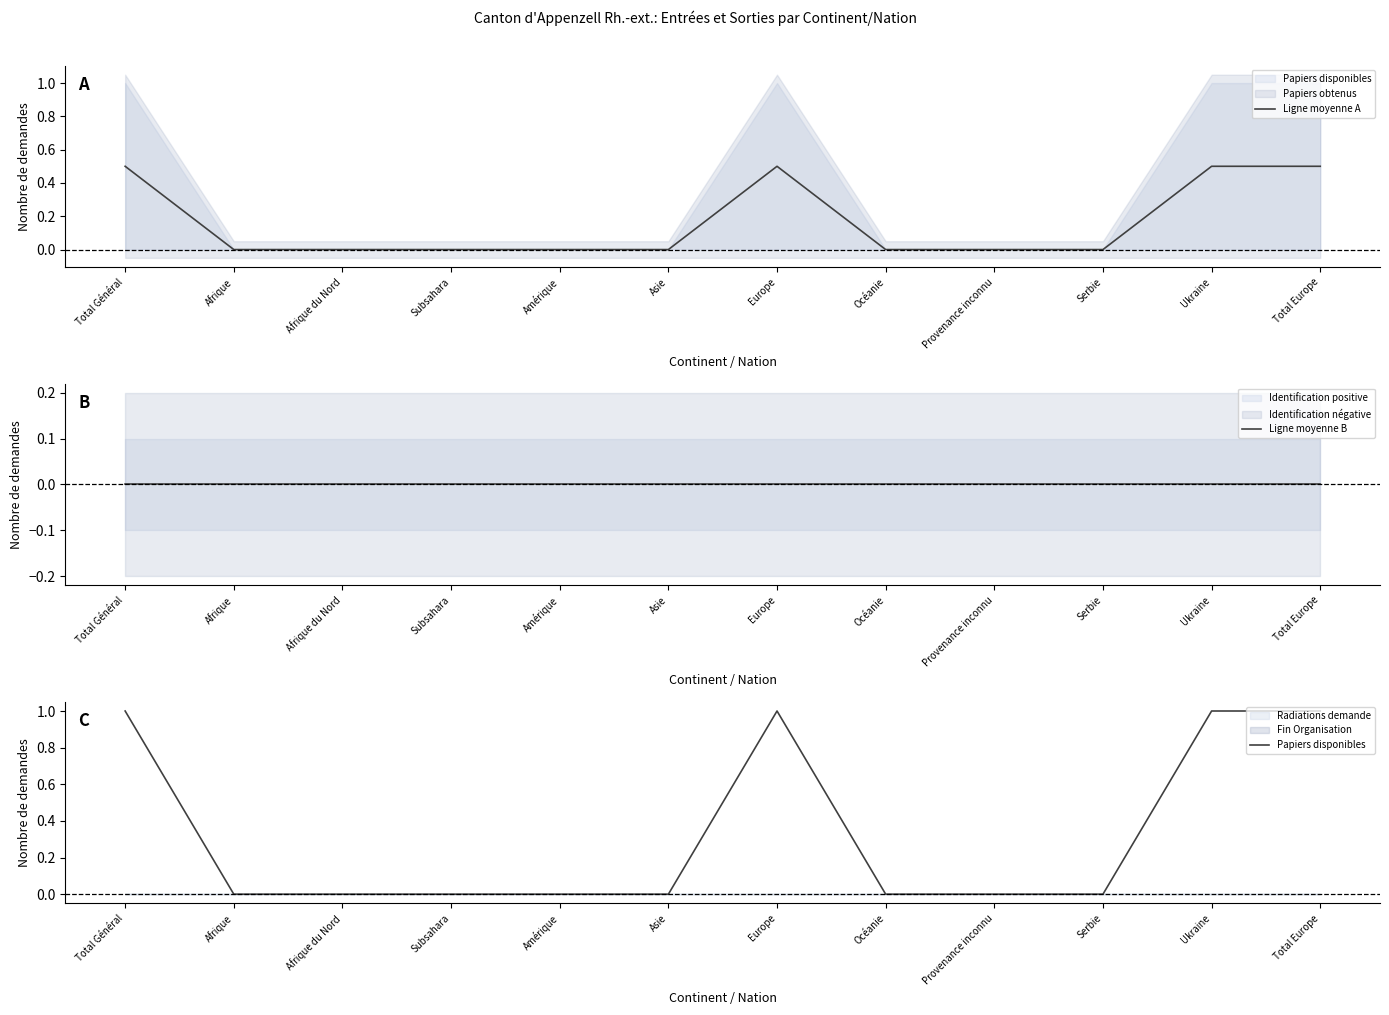

Count the number of categories in the chart.

12